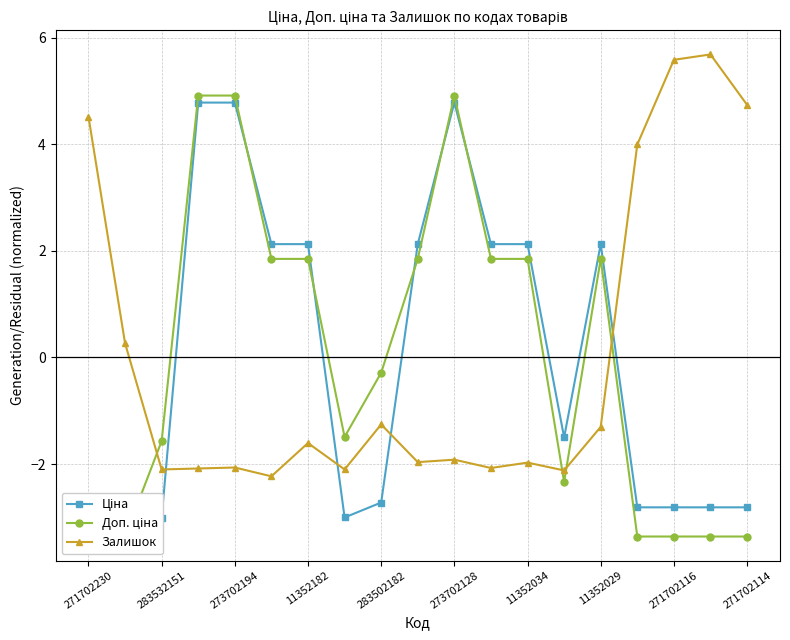

Read the Ціна value at 17.

-2.8